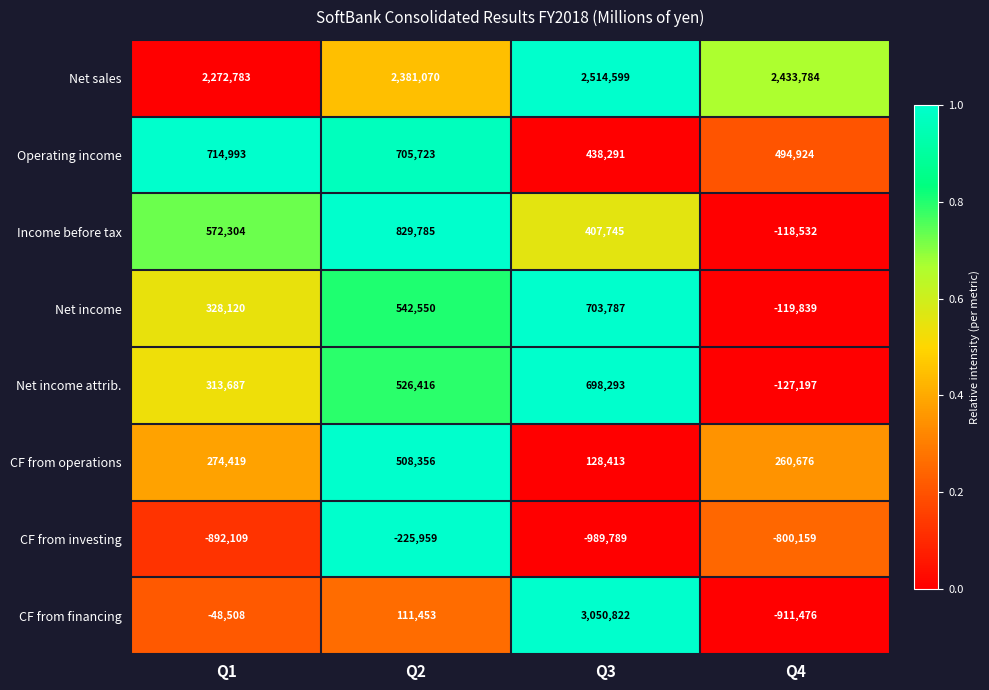

Where is CF from investing nearest to the value -607874?

Q4